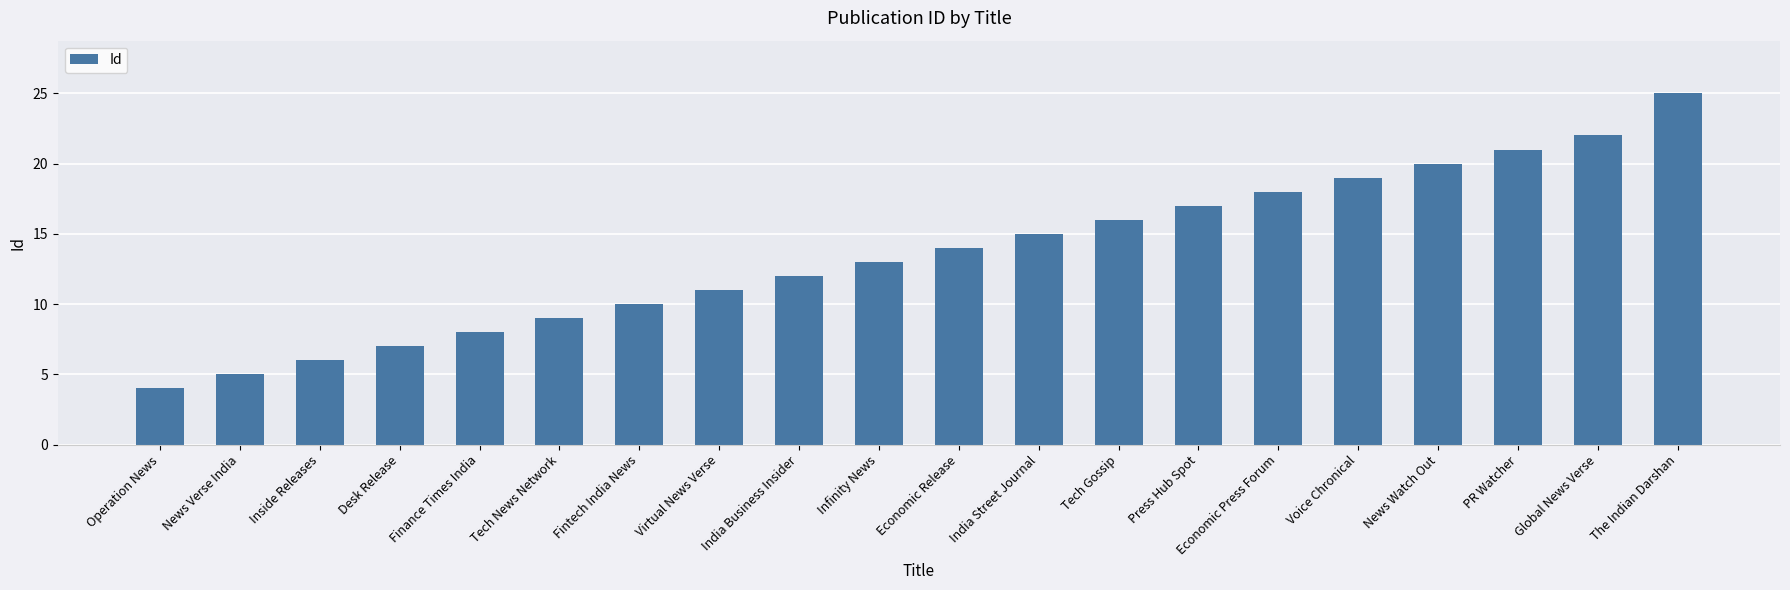

What is the change in value from Inside Releases to India Business Insider?

+6